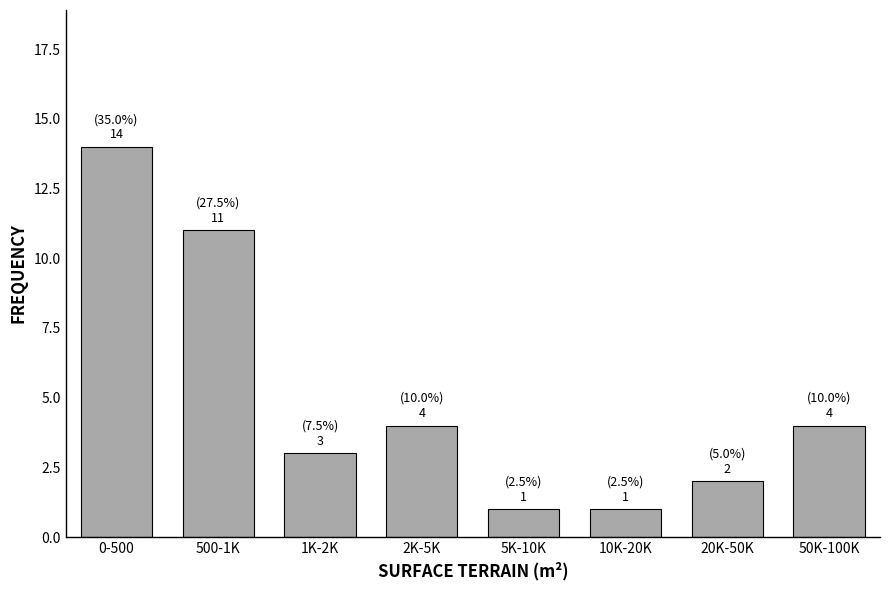

Reading left to right, list all the values displayed in this chart.

14	11	3	4	1	1	2	4